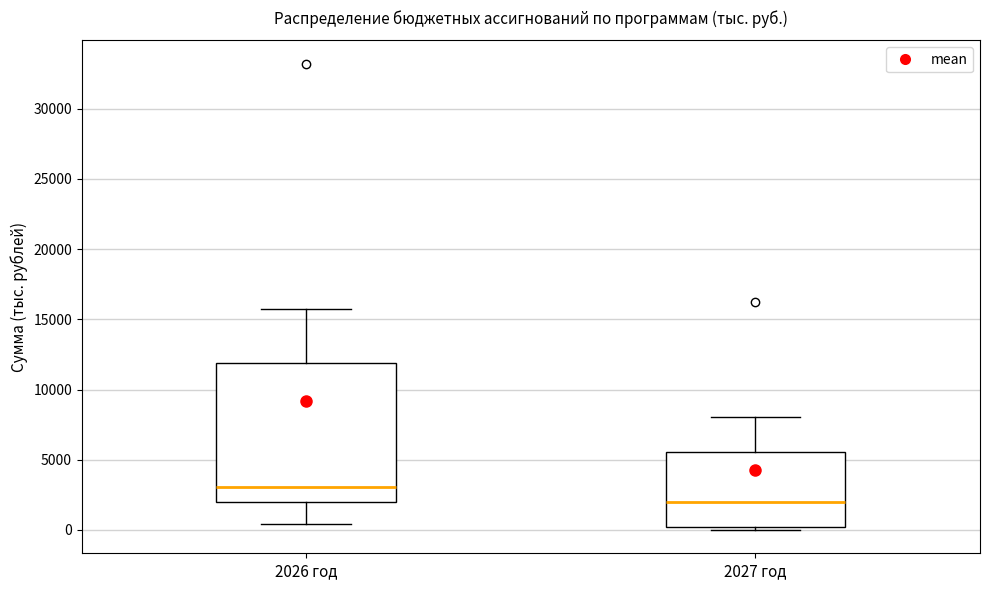

Comparing the boxes themselves (not the whiskers), which one is the tallest?

2026 год